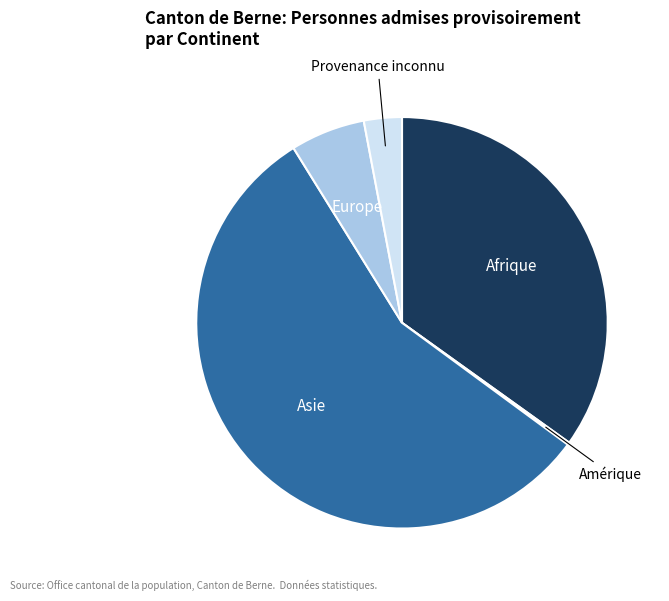

Is there any slice that represents more than half of the pie?

Yes